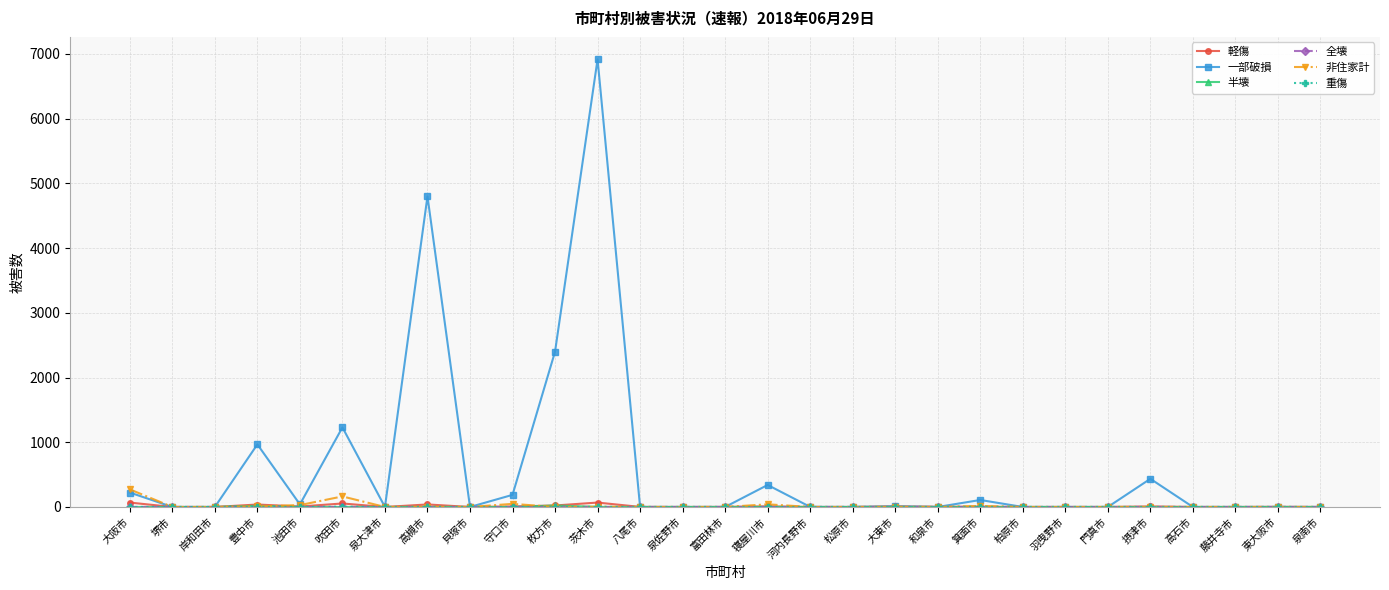

What is the total value across all series at 吹田市?

1451